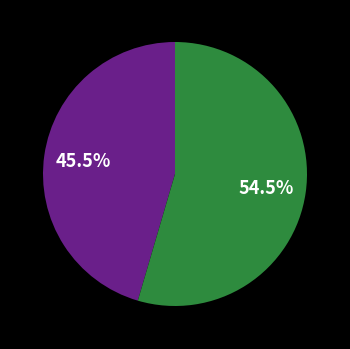

Is there any slice that represents more than half of the pie?

Yes